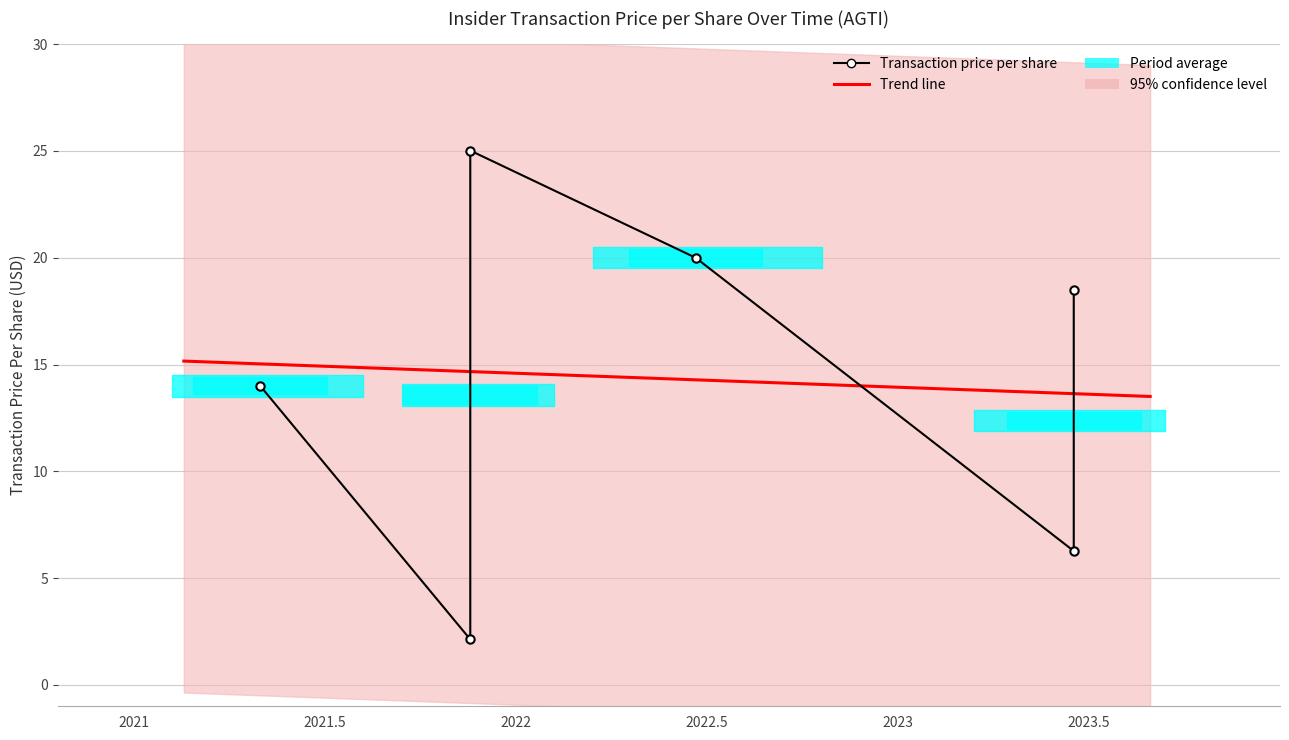

The chart shows a value of 20.2 at 2021-04-29. True or false?

False